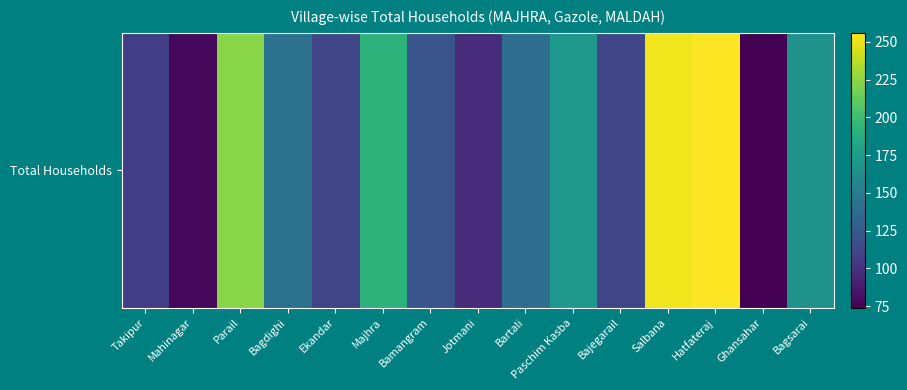

Reading left to right, extract all data points from this chart.

Takipur=108	Mahinagar=78	Parail=224	Bagdighi=142	Ekandar=112	Majhra=192	Bamangram=122	Jotmani=97	Bartali=139	Paschim Kasba=171	Bajegarail=112	Salbana=252	Hatfateraj=256	Ghansahar=74	Bagsarai=167